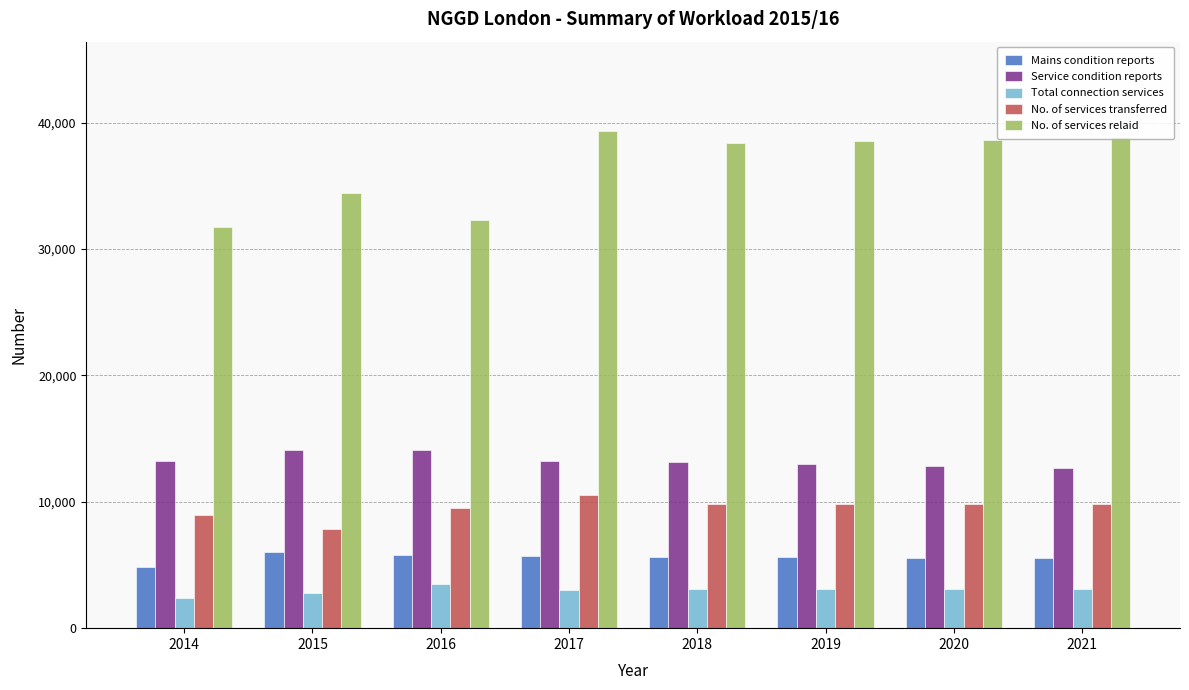

How many data points in No. of services relaid are above 38541?

4